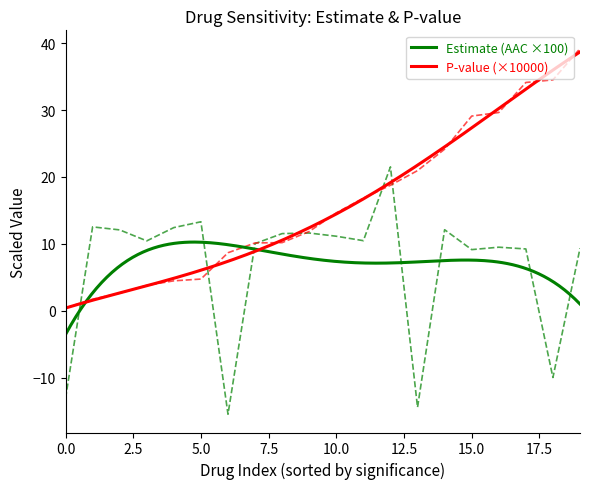

What is the difference between the highest and lowest values at 0.0?

13.5